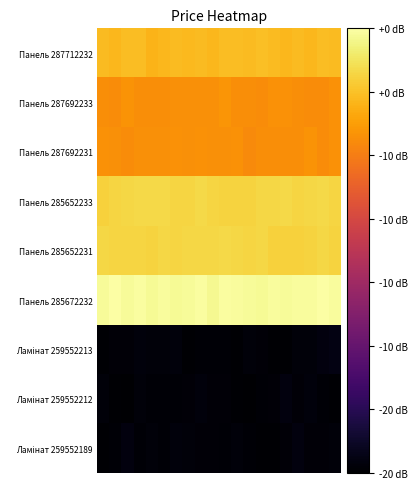

How many data points does each series have?

20